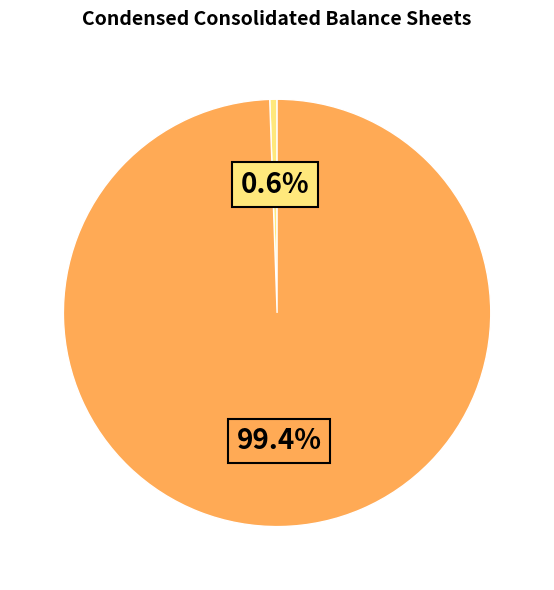

Is there any slice that represents more than half of the pie?

Yes